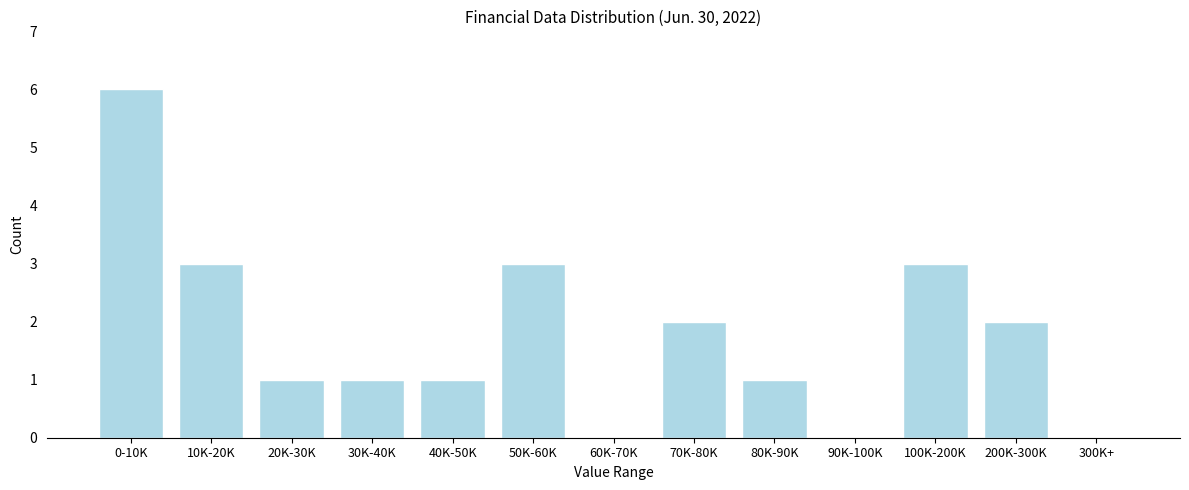

Reading left to right, extract all data points from this chart.

0-10K=6	10K-20K=3	20K-30K=1	30K-40K=1	40K-50K=1	50K-60K=3	60K-70K=0	70K-80K=2	80K-90K=1	90K-100K=0	100K-200K=3	200K-300K=2	300K+=0